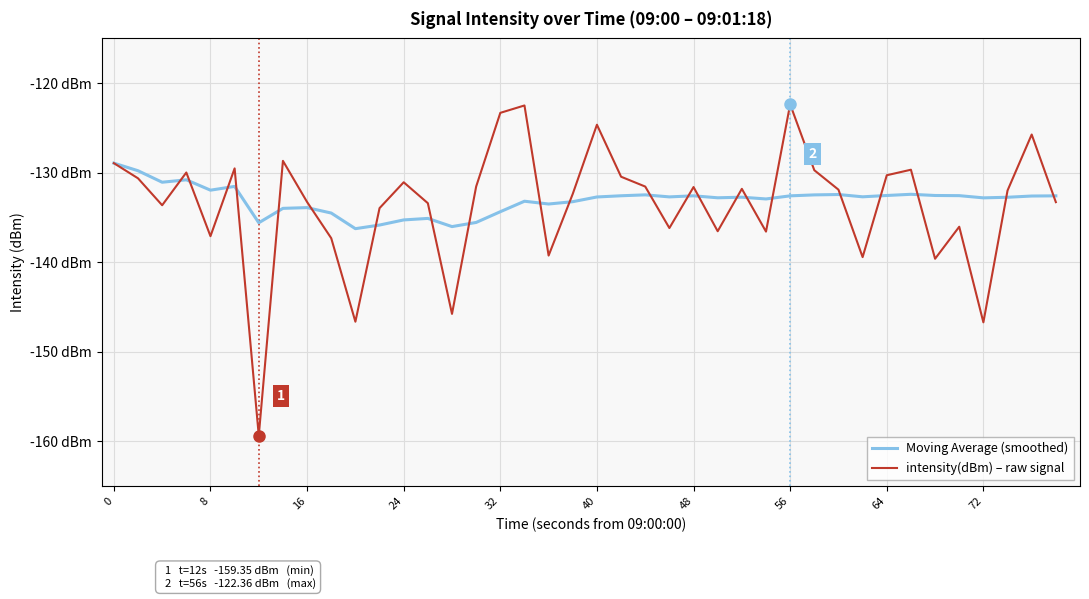

Does the chart display data point markers on the line(s)?

No